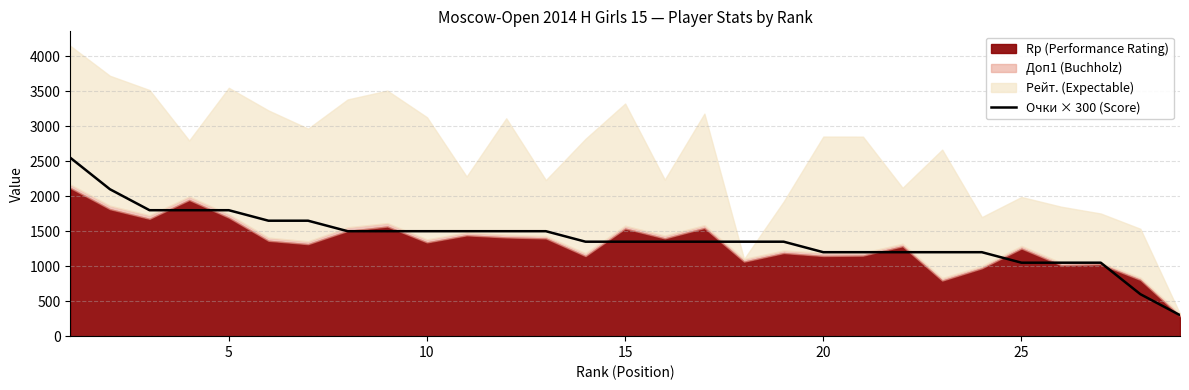

What is the minimum value shown in the chart?

300